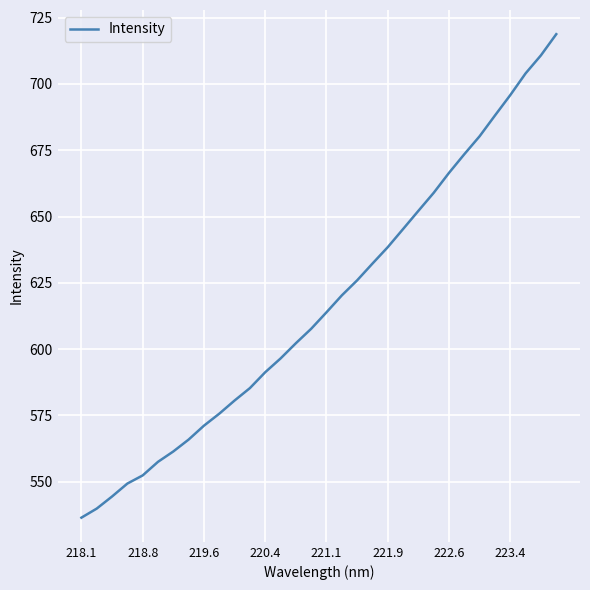

What is the maximum value shown in the chart?

718.8